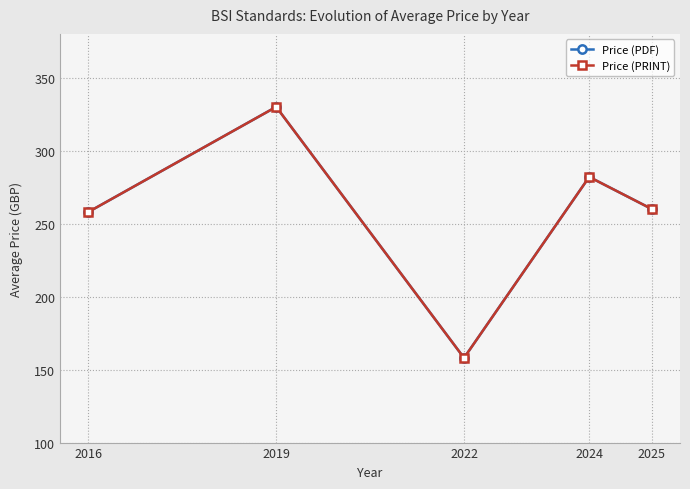

At which category does Price (PDF) reach its first local peak?

2019